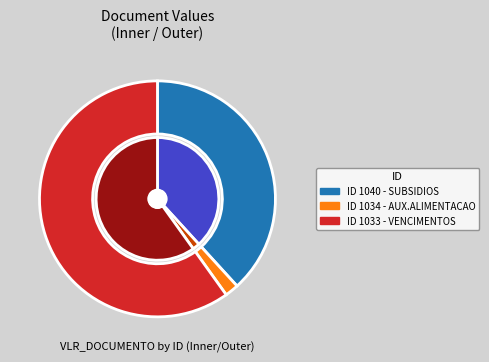

Is it true that 1034 is 2% of the pie?

True